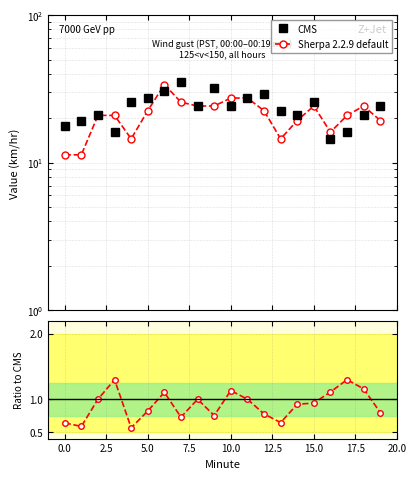

What is the label of the 10th point from the right?

10